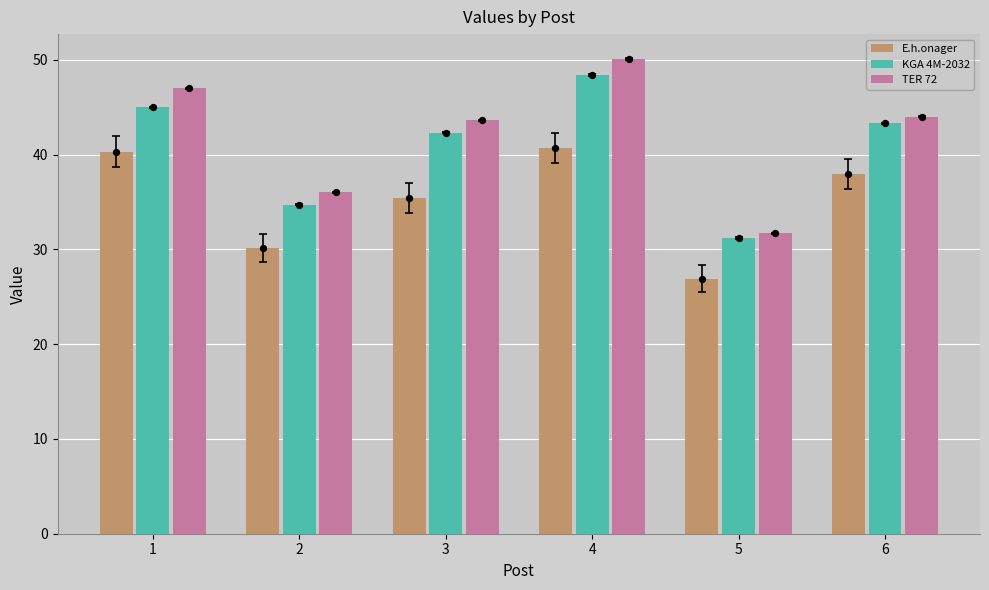

Is the value of E.h.onager at 4 greater than the value of KGA 4M-2032 at 5?

Yes